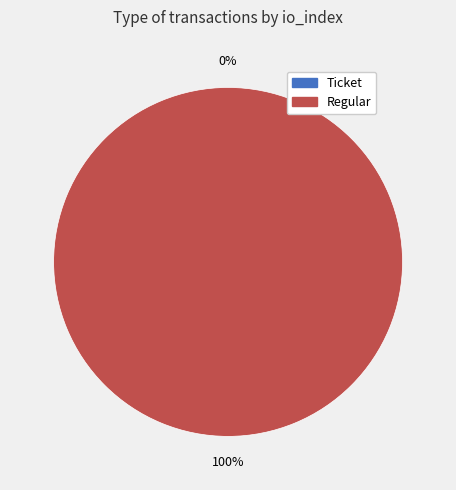

What percentage is the Regular slice, to the nearest percent?

100%